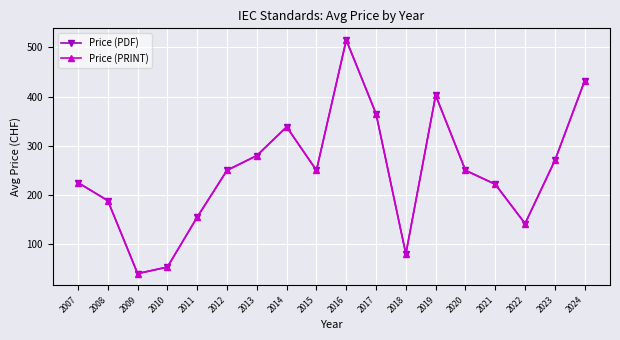

True or false: Price (PDF) and Price (PRINT) intersect in this chart.

False